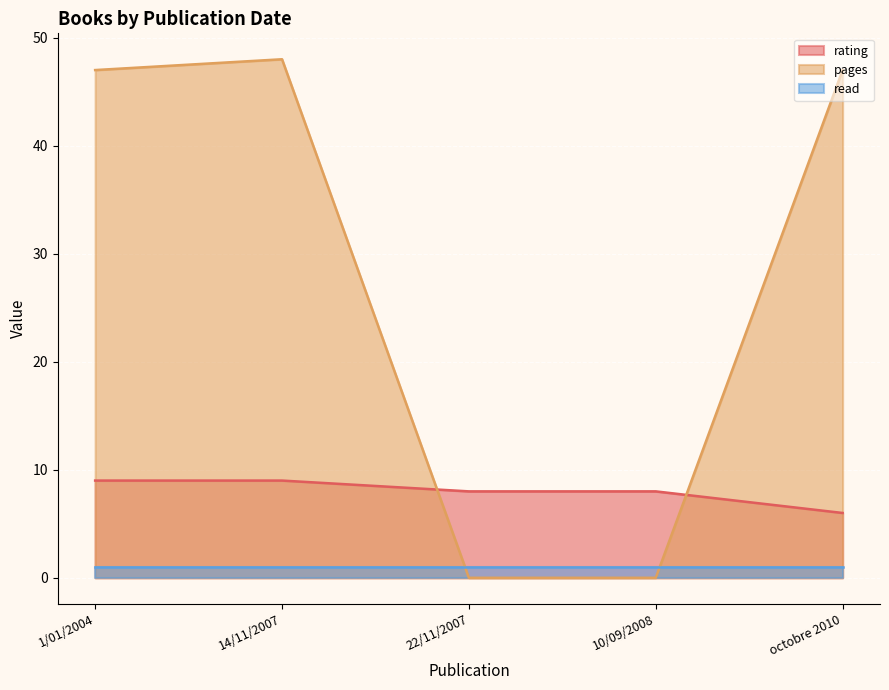

What are all the series names shown in the legend?

rating, pages, read